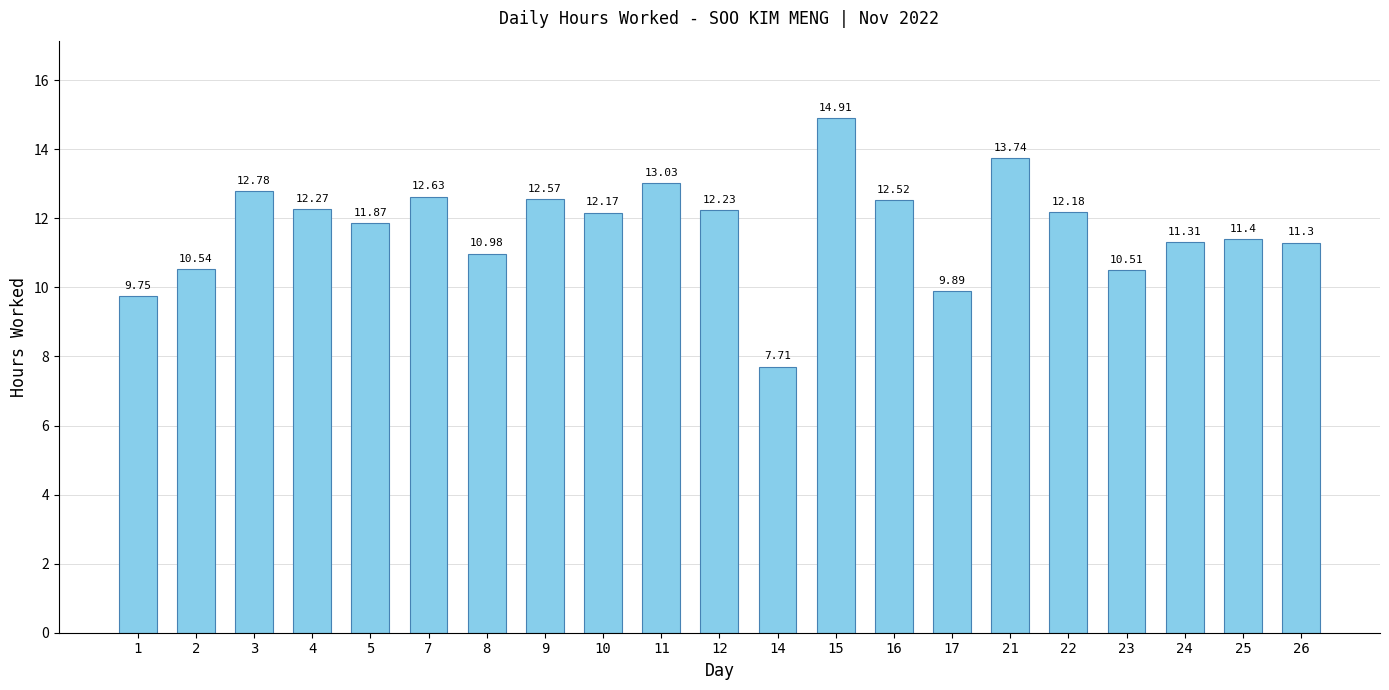

What is the sum of all values?

246.3